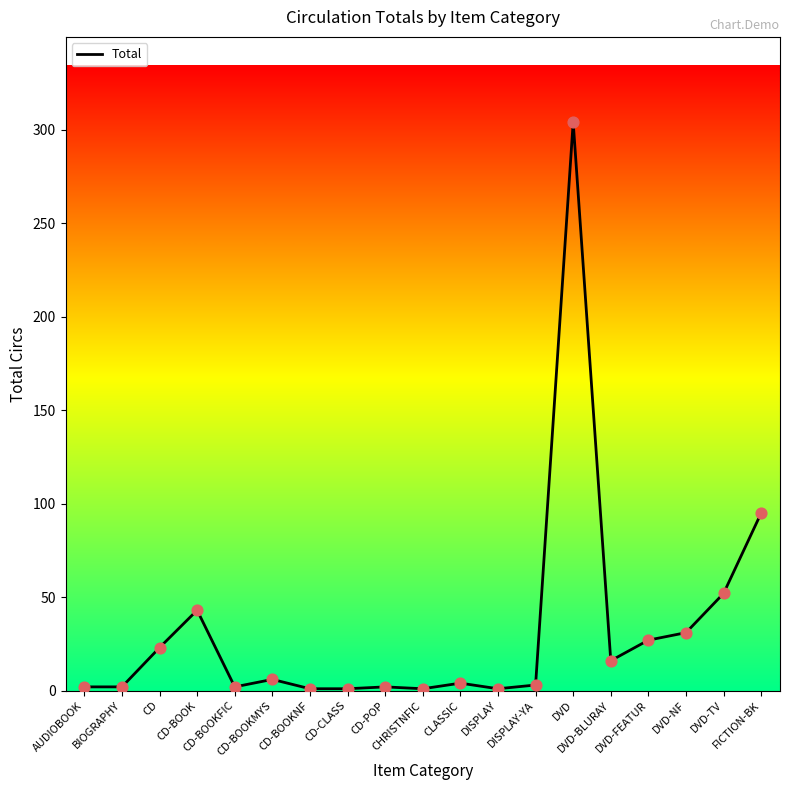

What is the change in value from CD-BOOKFIC to FICTION-BK?

+93